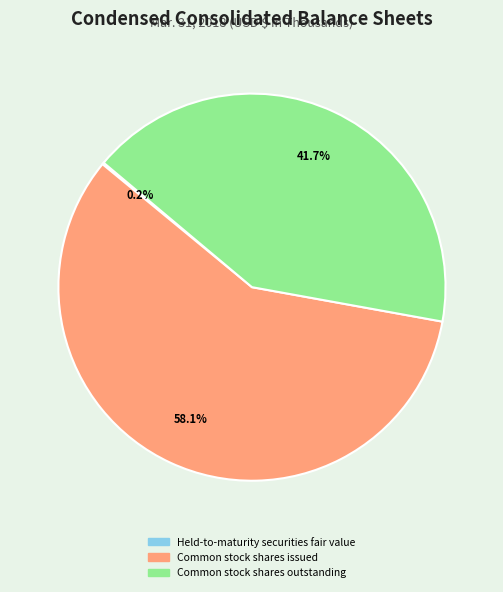

Is there any slice that represents more than half of the pie?

Yes